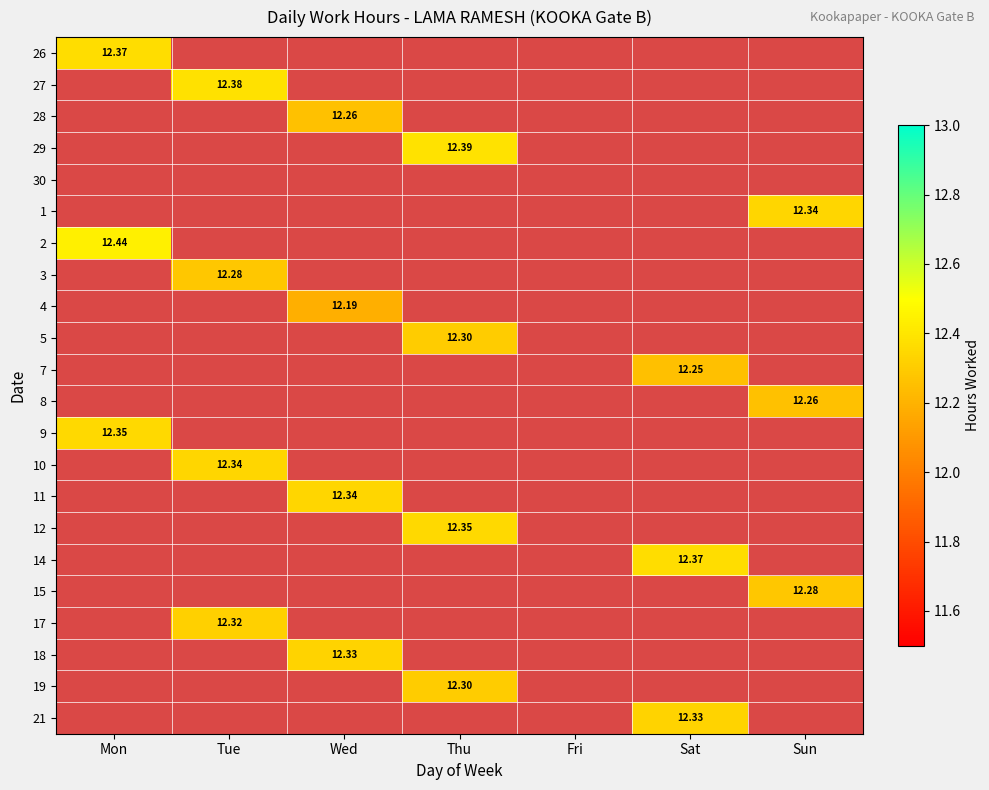

What is the difference between the 8 values at Thu and Sun?

12.3